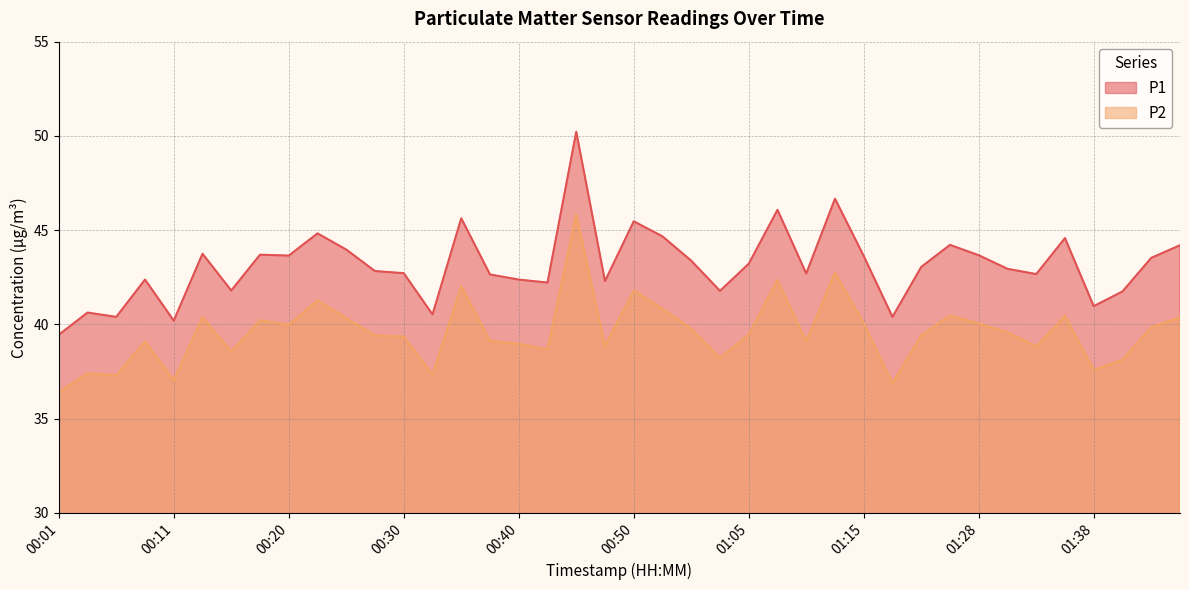

How many lines are shown in the chart?

2